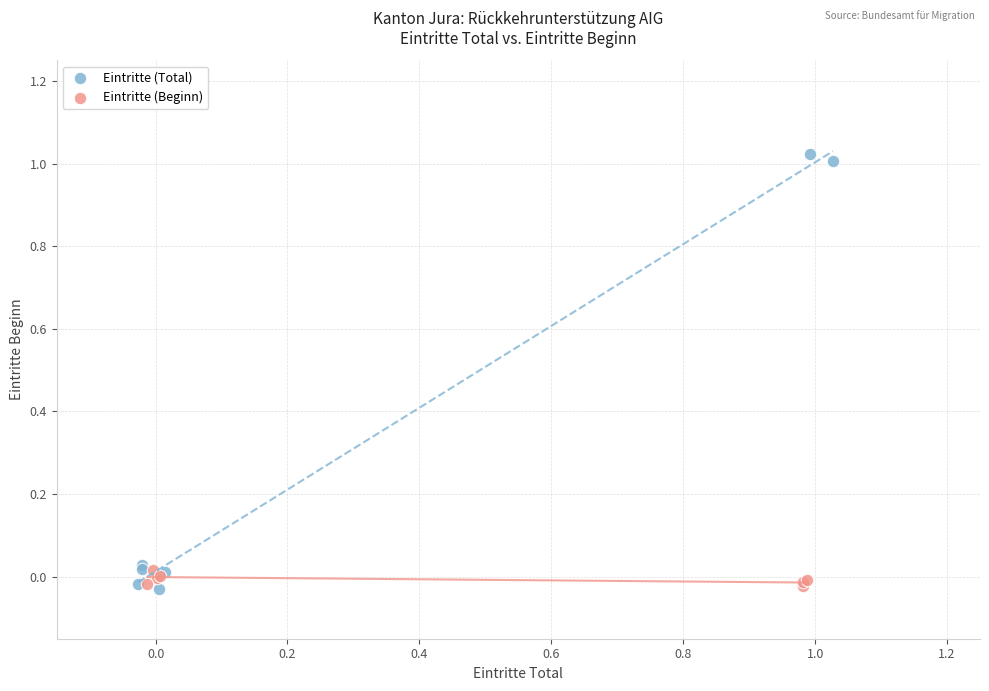

Which series has the widest spread of Y values?

Eintritte (Total)